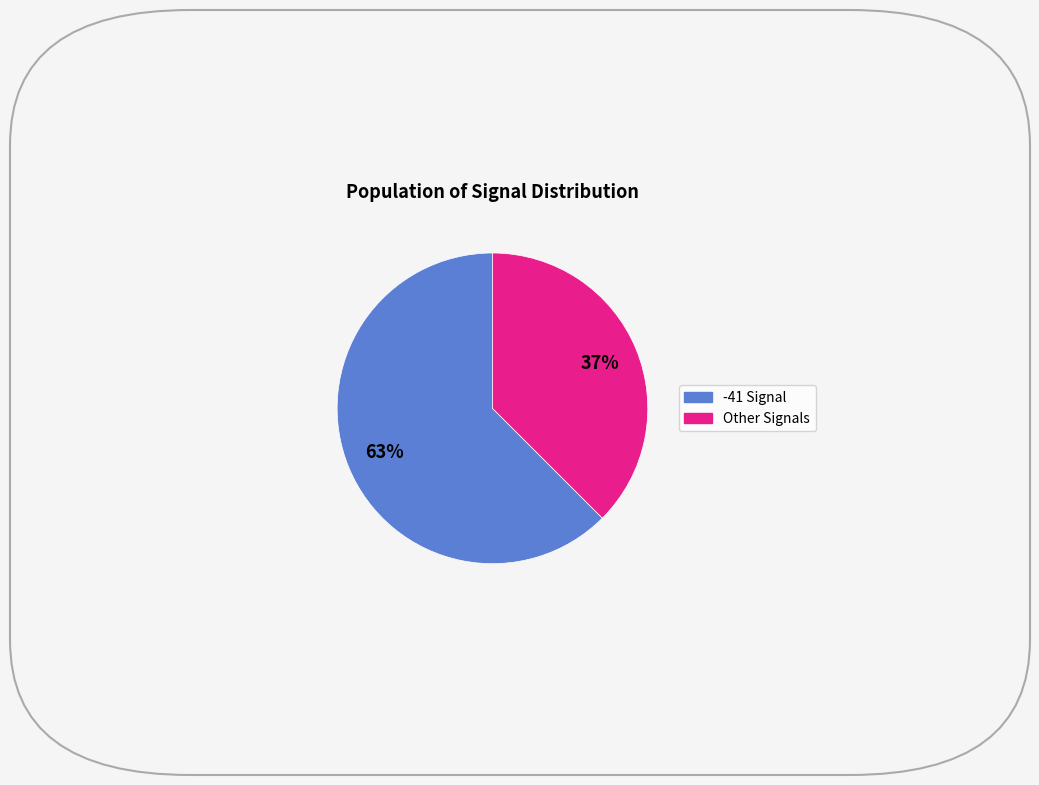

Does any single category account for the majority?

Yes